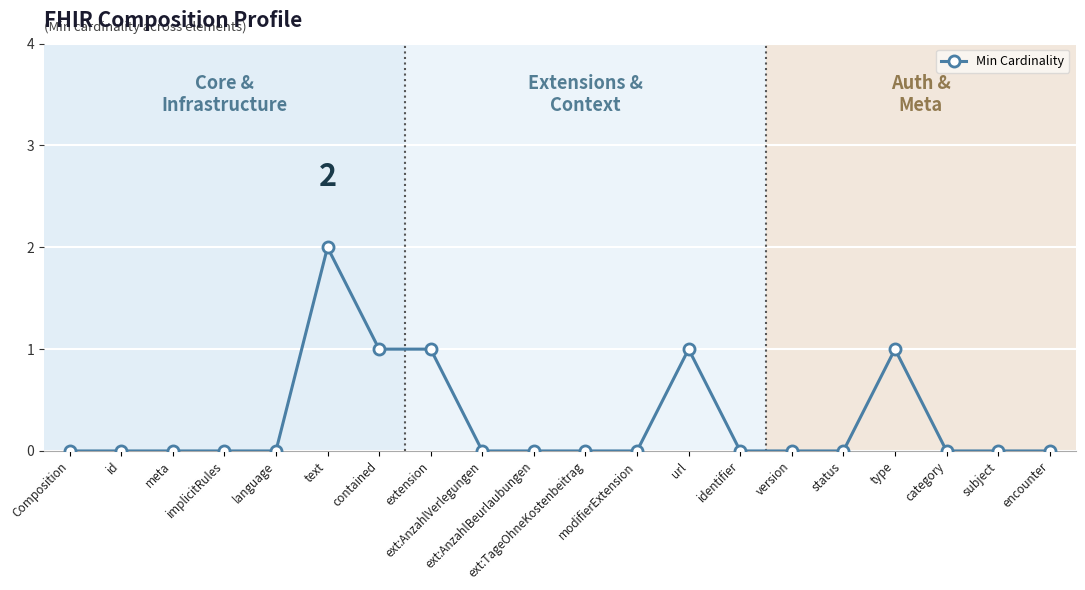

What is the sum of all values?

6